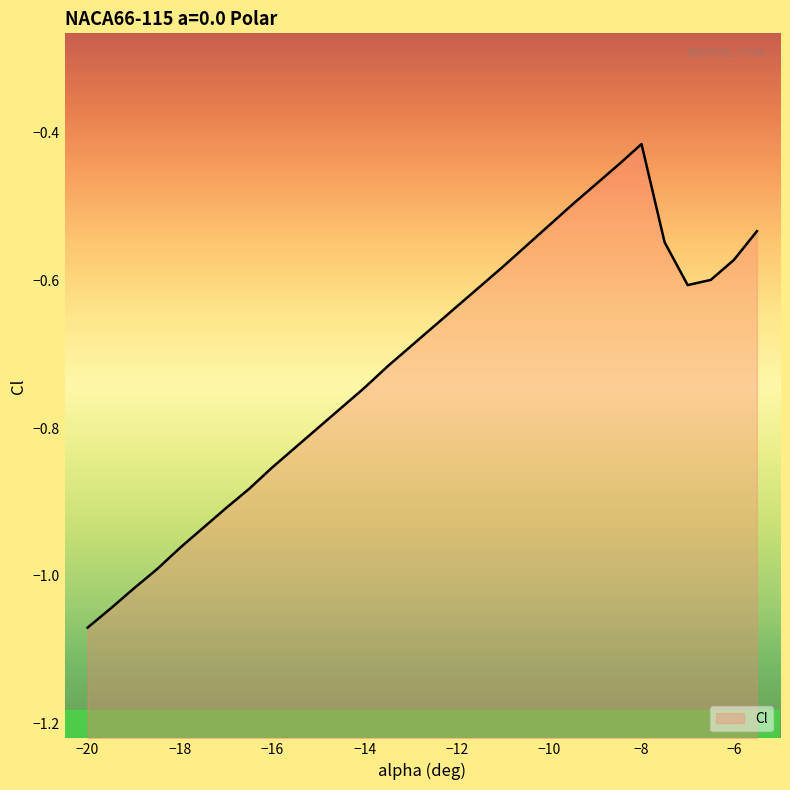

Reading left to right, what are all the values shown in this chart?

-20=-1.1	-19.5=-1.0	-19=-1.0	-18.5=-1.0	-18=-1.0	-17.5=-0.9	-17=-0.9	-16.5=-0.9	-16=-0.9	-15.5=-0.8	-15=-0.8	-14.5=-0.8	-14=-0.7	-13.5=-0.7	-13=-0.7	-12.5=-0.7	-12=-0.6	-11.5=-0.6	-11=-0.6	-10.5=-0.6	-10=-0.5	-9.5=-0.5	-9=-0.5	-8.5=-0.4	-8=-0.4	-7.5=-0.5	-7=-0.6	-6.5=-0.6	-6=-0.6	-5.5=-0.5